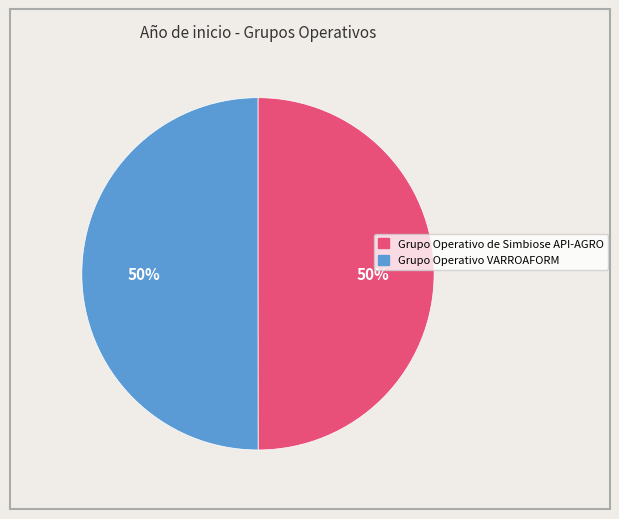

What percentage is the Grupo Operativo VARROAFORM slice, to the nearest percent?

50%